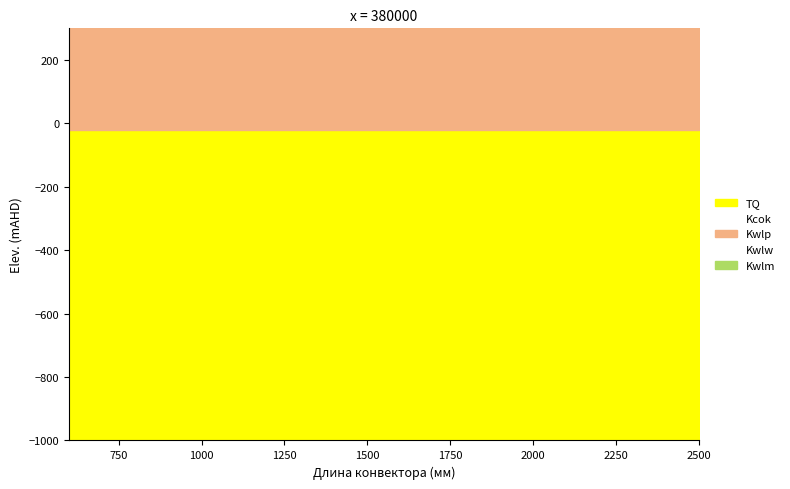

What is the value of the Kwlw (Натуральный) point at the 8th from the left?

2527.7